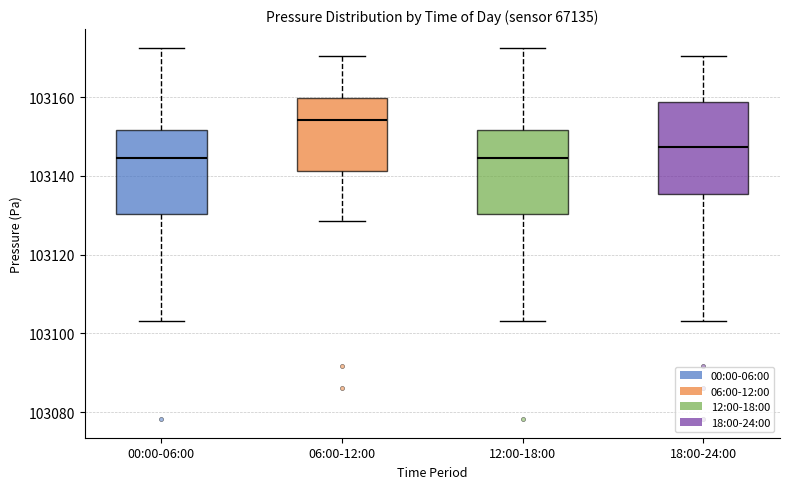

Reading left to right, transcribe this box plot: for each box, give where its median line is, the range the box spans, and where its two whiskers end, as read against the y-axis. The values are not printed on the chart, so give them approximately, as read against the axis.

00:00-06:00: median 103144, box 103130 to 103152, whiskers 103104 to 103172
06:00-12:00: median 103154, box 103142 to 103160, whiskers 103128 to 103170
12:00-18:00: median 103144, box 103130 to 103152, whiskers 103104 to 103172
18:00-24:00: median 103148, box 103136 to 103158, whiskers 103104 to 103170